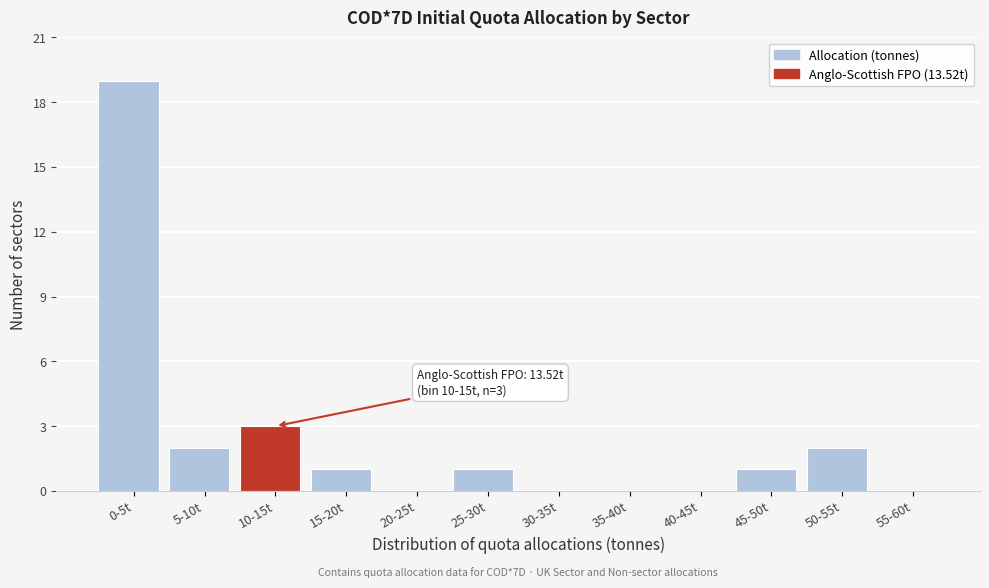

Reading left to right, transcribe all the data shown in this chart.

0-5t=19	5-10t=2	10-15t=3	15-20t=1	20-25t=0	25-30t=1	30-35t=0	35-40t=0	40-45t=0	45-50t=1	50-55t=2	55-60t=0